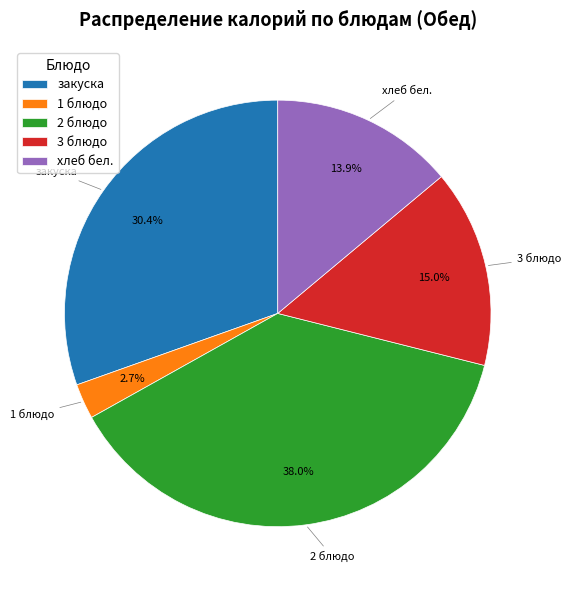

Does any single category account for the majority?

No